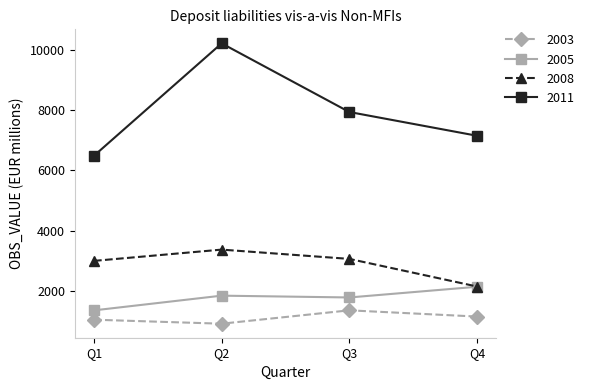

At which label is 2003 closest to 1133?

Q4